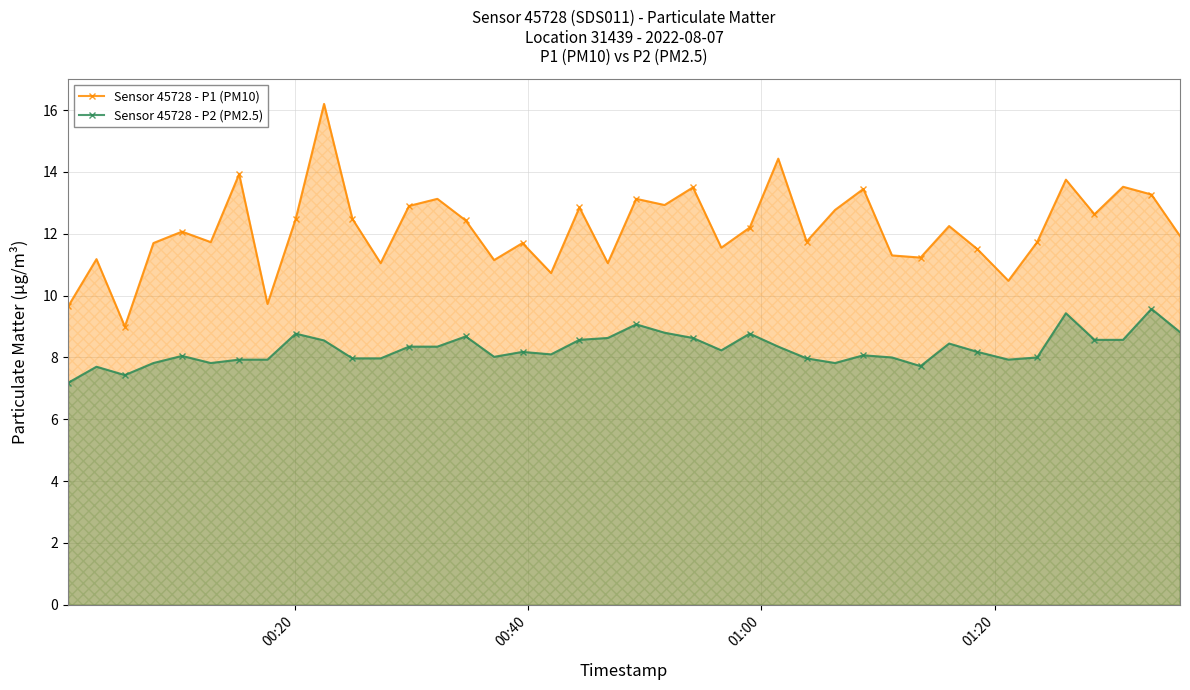

What is the difference between the maximum and minimum values in the Sensor 45728 - P1 (PM10) series?

7.2